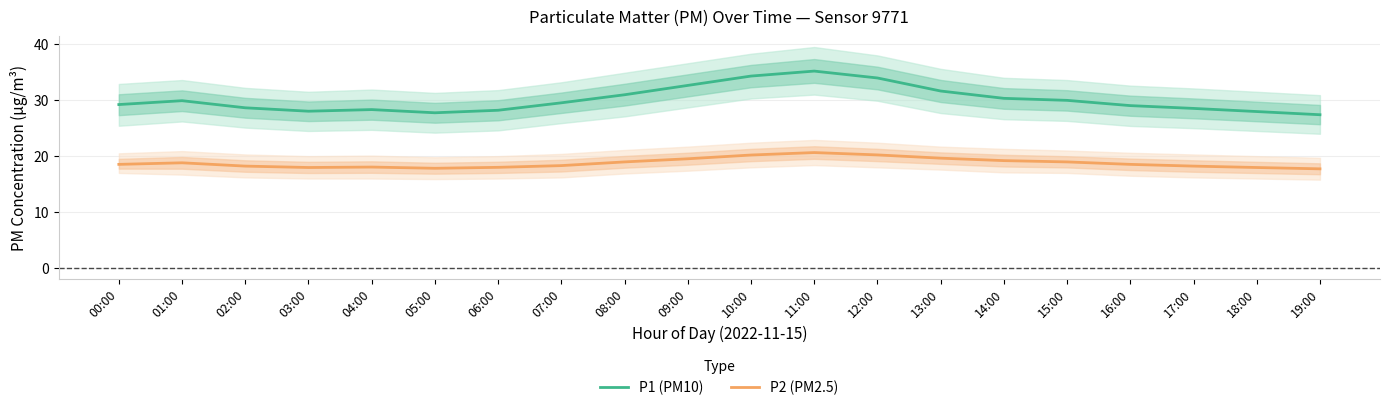

List the series in order of their overall mean, highest first.

P1 (PM10), P2 (PM2.5)